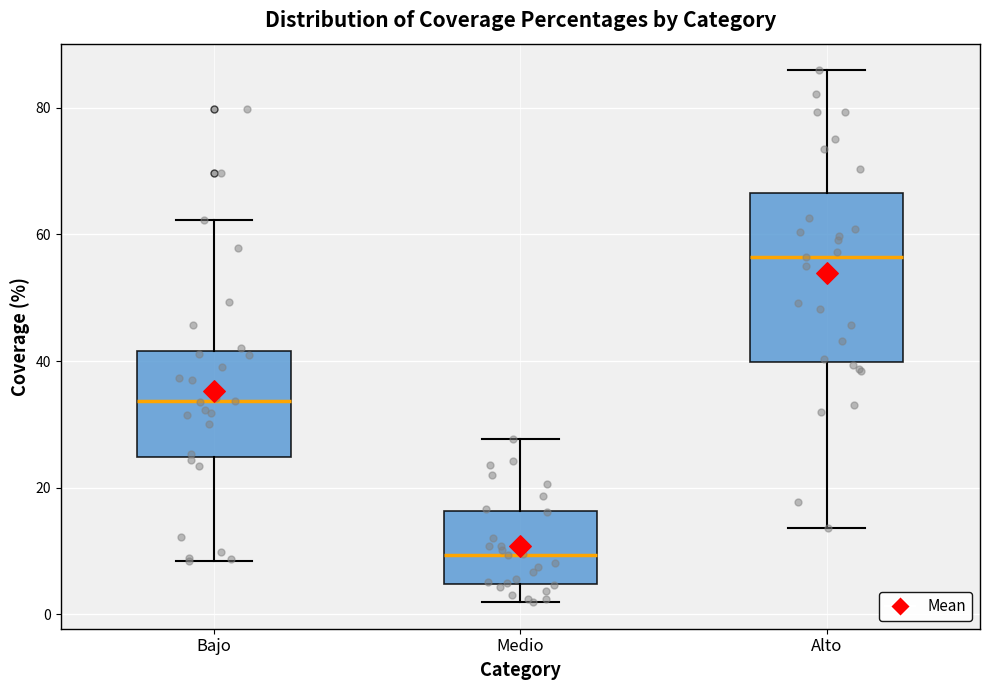

Where does the lower whisker of the box for Medio end on the y-axis? The values are not printed on the chart, so give them approximately, as read against the axis.

2